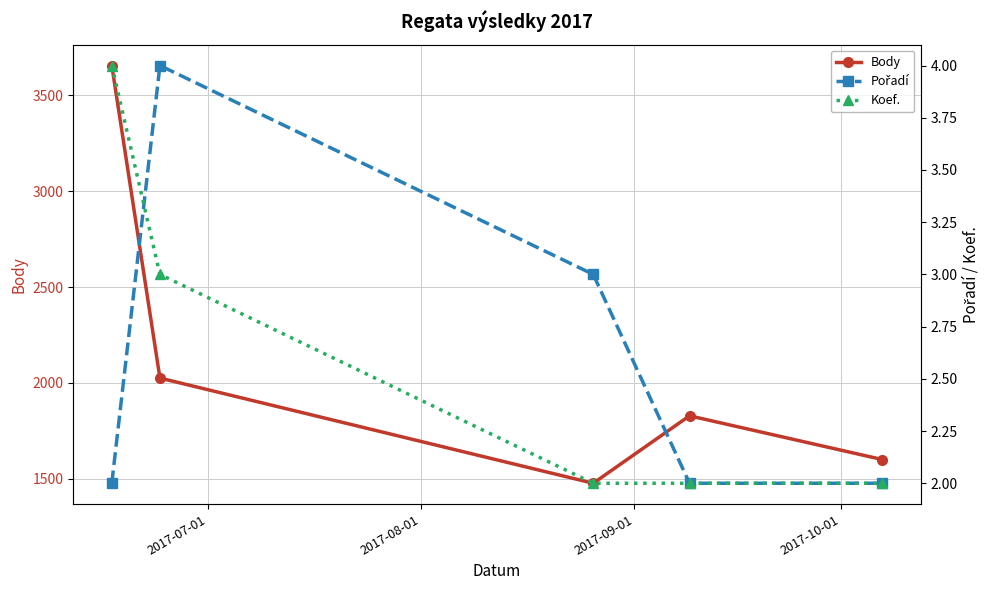

How many categories are shown in the chart?

5